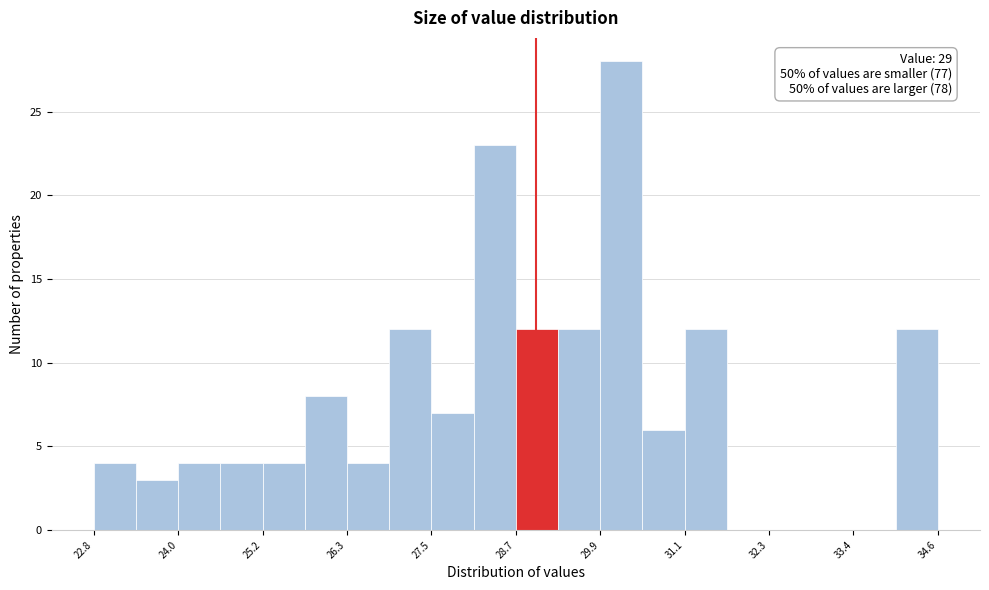

Around what value on the x-axis is the tallest bar? Give the approximate position of its centre, as read against the axis.

30.2